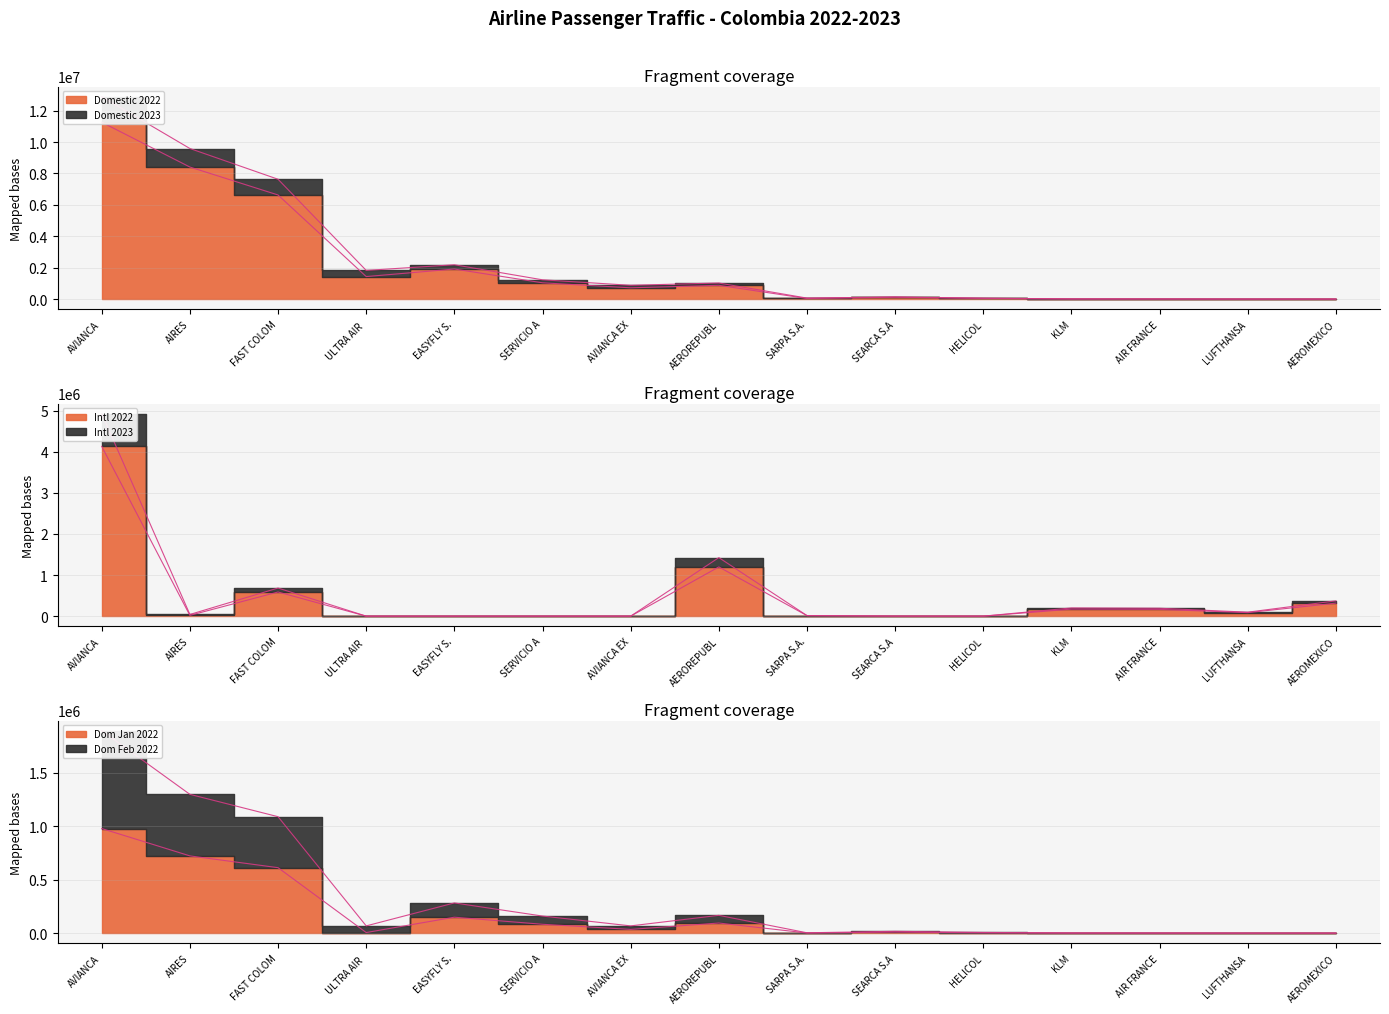

What are all the series names shown in the legend?

Domestic 2022, Domestic 2023, Intl 2022, Intl 2023, Dom Jan 2022, Dom Feb 2022